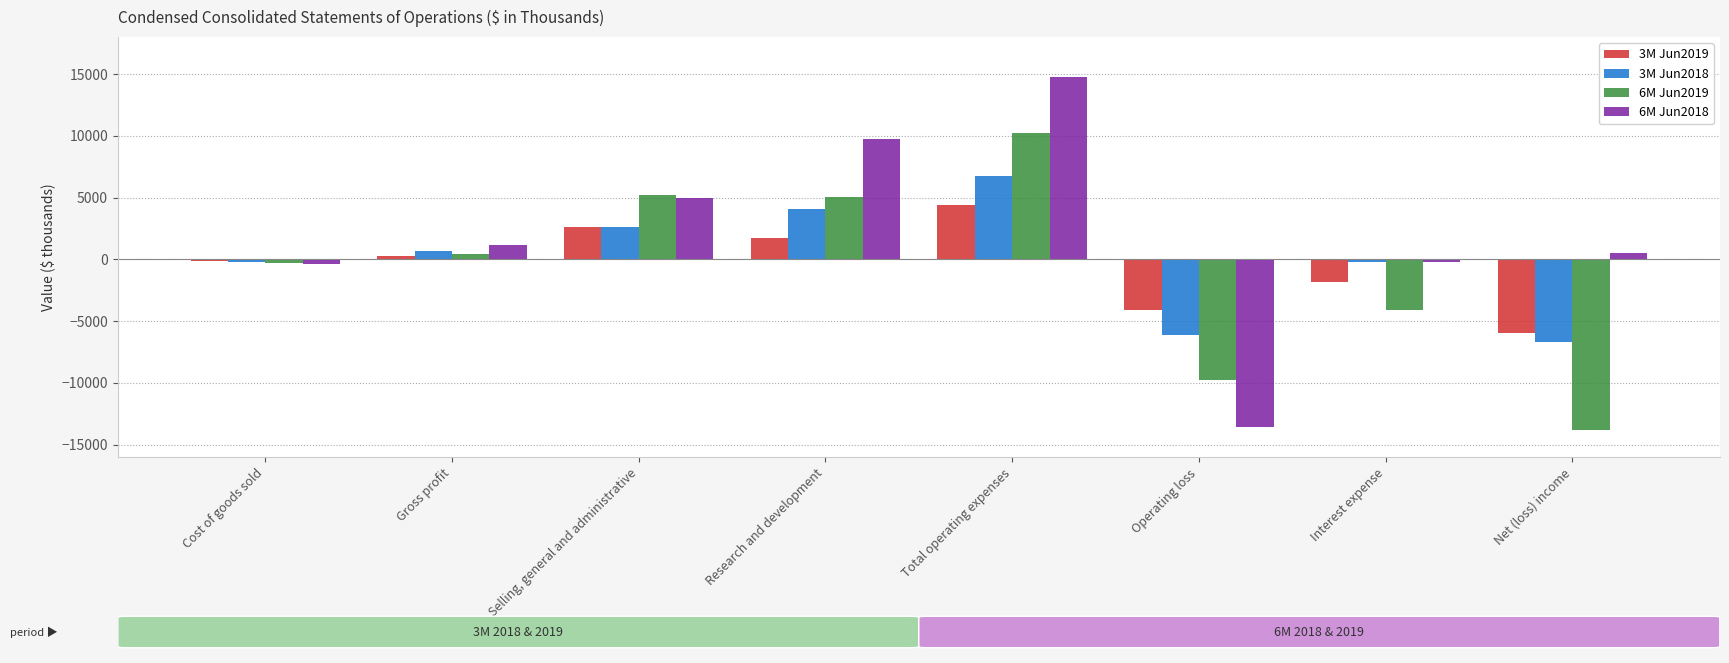

At which label does 6M Jun2018 reach its minimum?

Operating loss